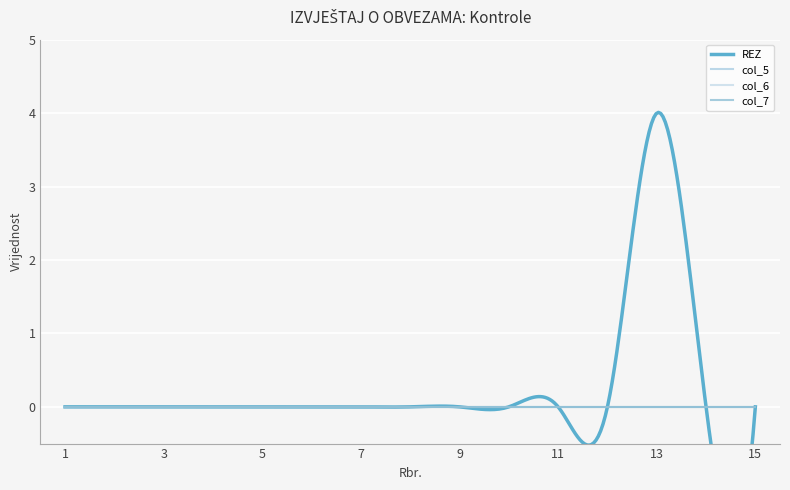

What are all the series names shown in the legend?

col_5, REZ, col_6, col_7